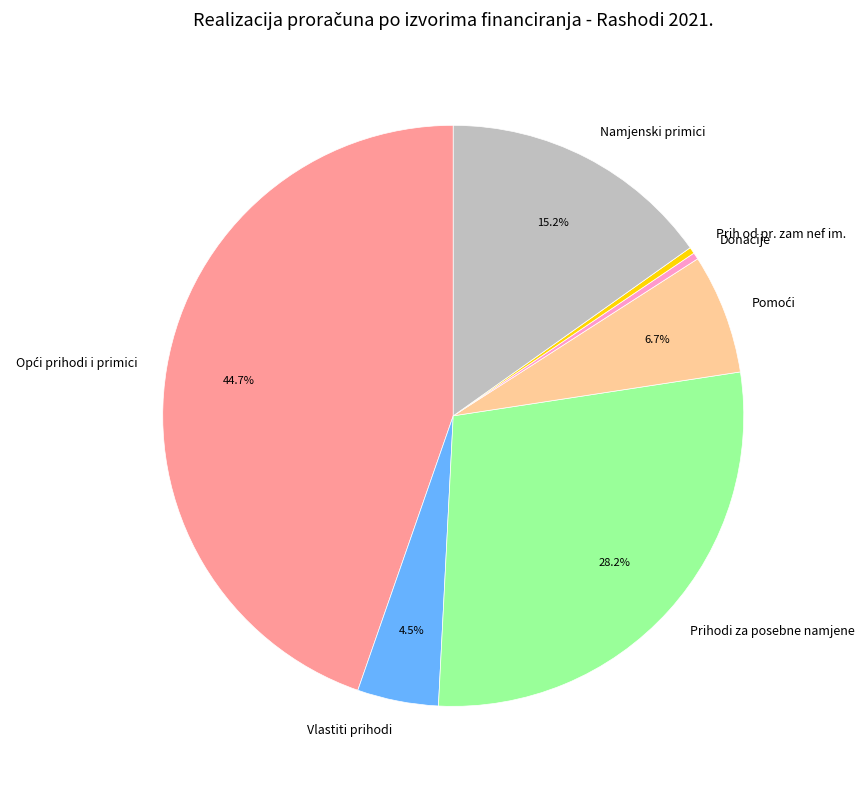

How many segments does this pie chart have?

7